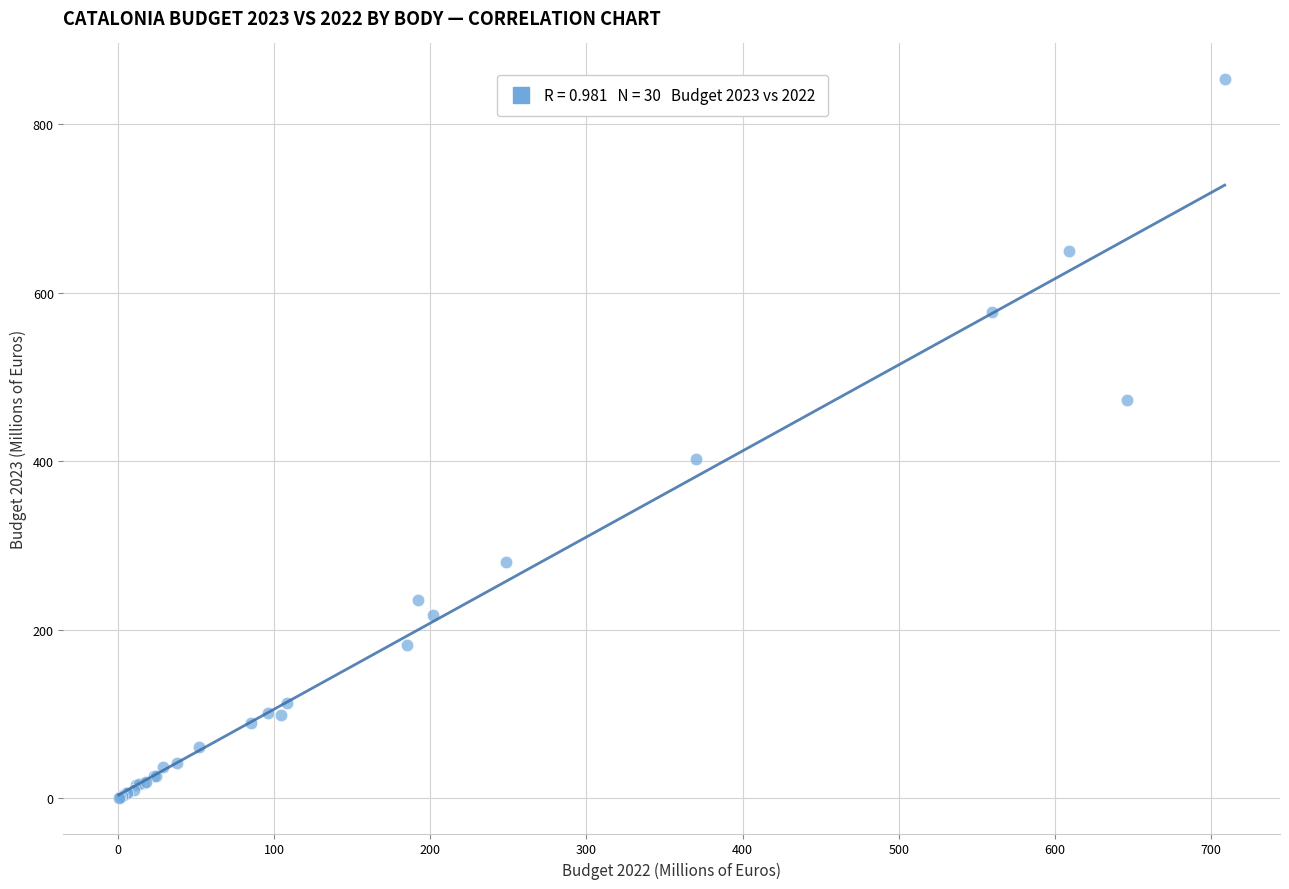

What Y value in the scatter plot is closest to 427?

402.8